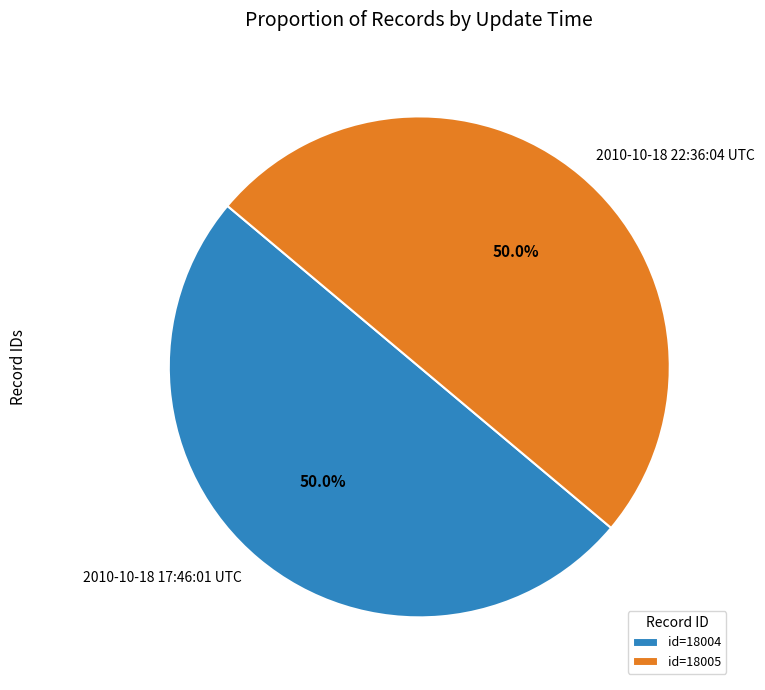

Combined, do 2010-10-18 17:46:01 UTC and 2010-10-18 22:36:04 UTC account for over 50%?

Yes